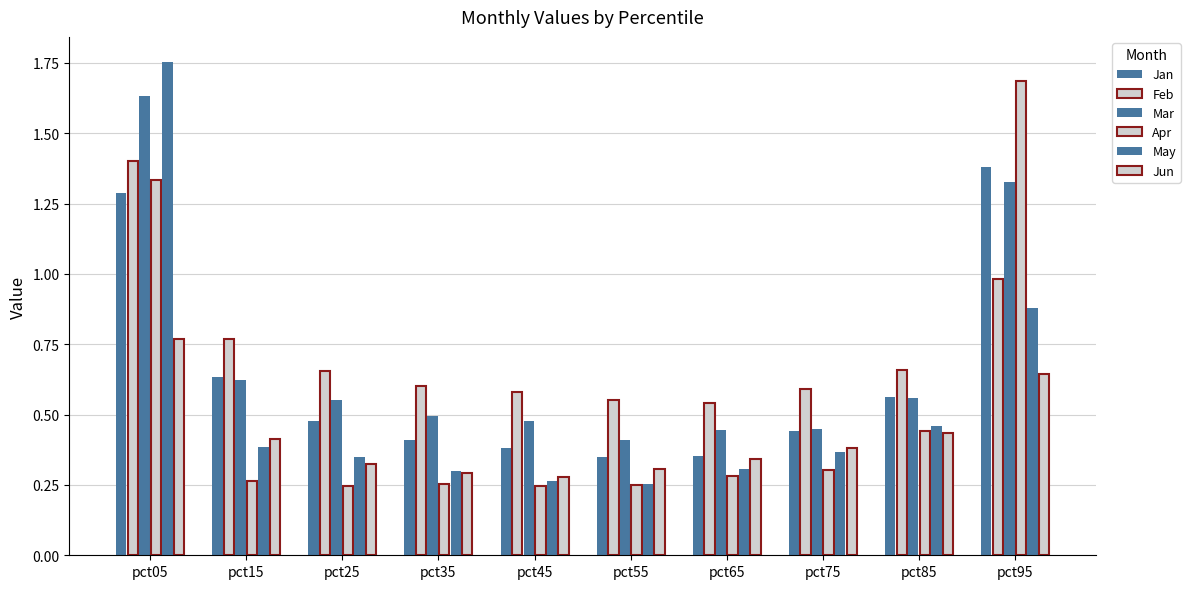

How many bars are there in total?

60